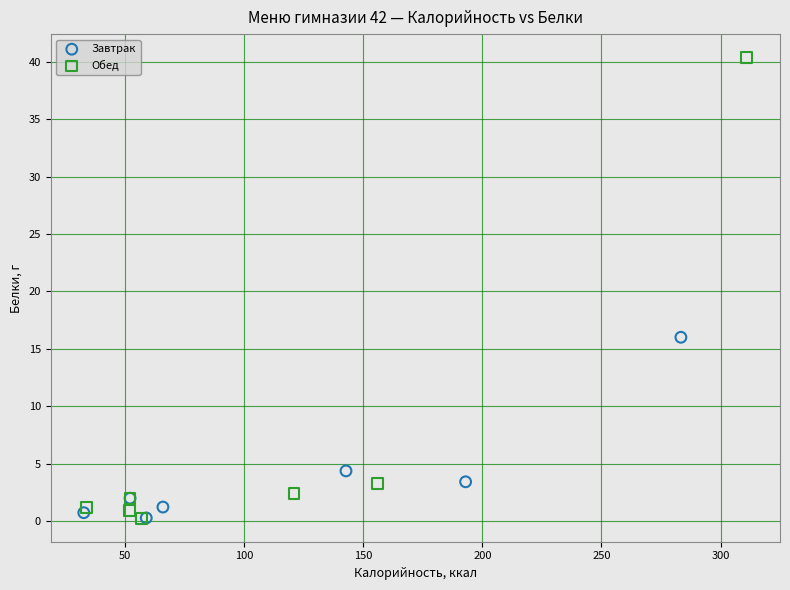

Which series has the largest Y range (max minus min)?

Обед